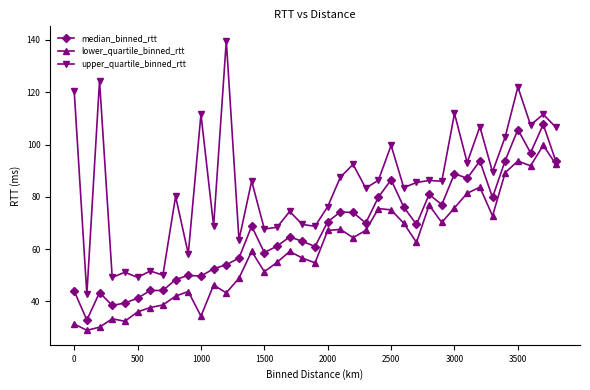

How many values in the median_binned_rtt series exceed 68?

20